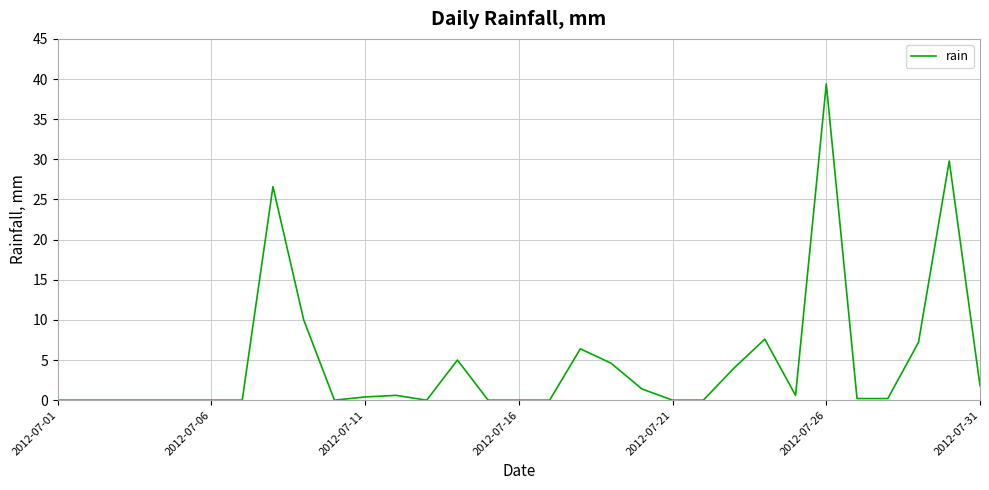

What is the difference between the maximum and minimum values?

39.4